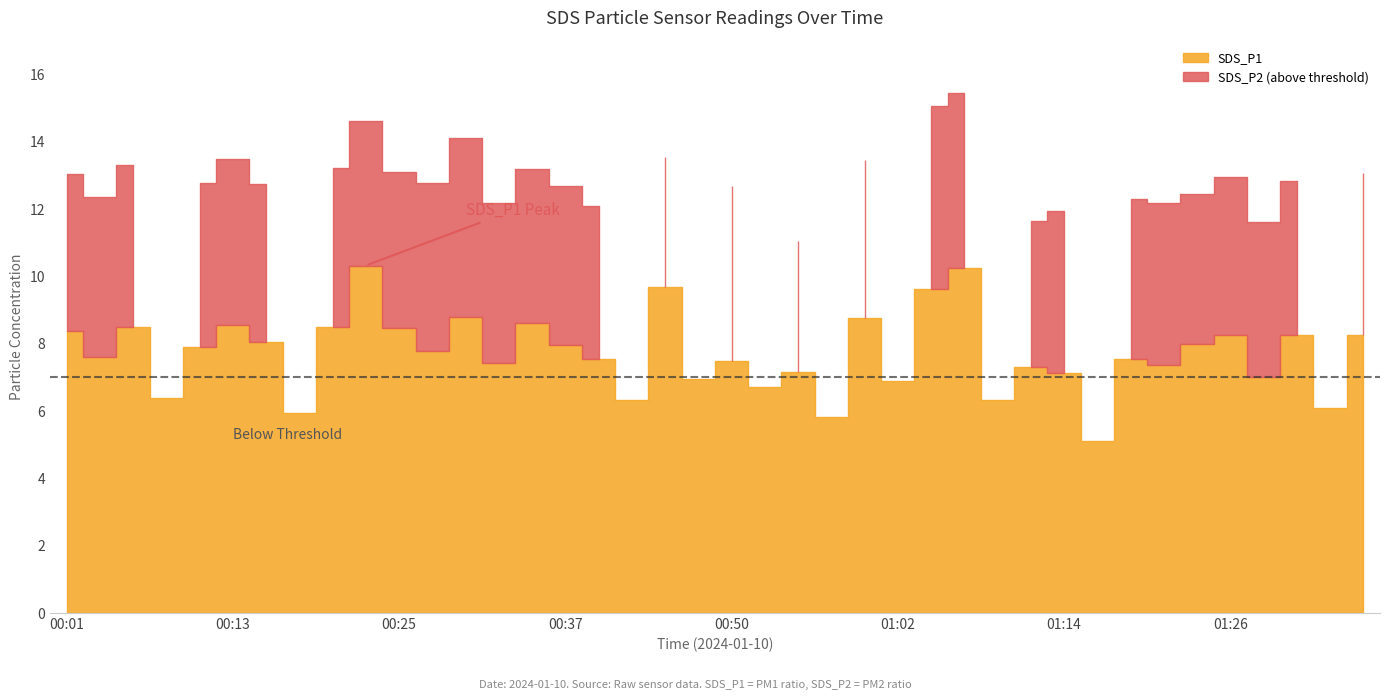

Reading left to right, list all the values displayed in this chart.

SDS_P1: 8.4	7.6	8.5	6.4	7.9	8.6	8.1	6.0	8.5	10.3	8.4	7.8	8.8	7.4	8.6	8.0	7.5	6.3	9.7	7.0	7.5	6.7	7.2	5.8	8.8	6.9	9.6	10.2	6.3	7.3	7.1	5.1	7.5	7.4	8.0	8.3	7.0	8.3	6.1	8.2
SDS_P2: 4.7	4.8	4.8	4.4	4.9	4.9	4.7	4.5	4.8	4.3	4.7	5.0	5.3	4.8	4.6	4.7	4.5	4.0	3.9	4.3	5.2	4.3	3.9	4.4	4.7	3.6	5.4	5.2	3.6	4.3	4.8	4.3	4.8	4.8	4.4	4.7	4.6	4.6	4.3	4.8